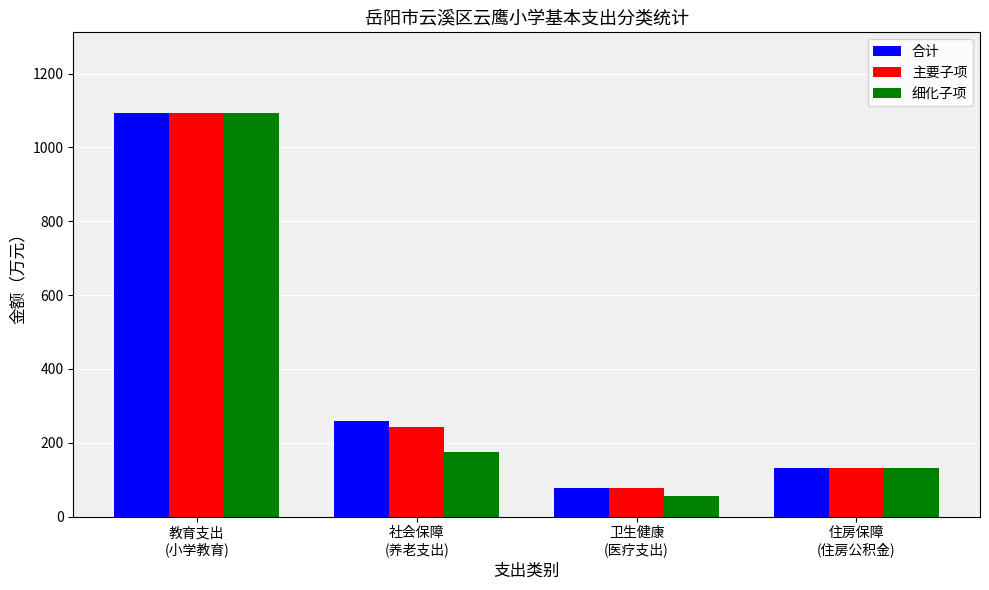

What position from the left is 教育支出
(小学教育)?

1